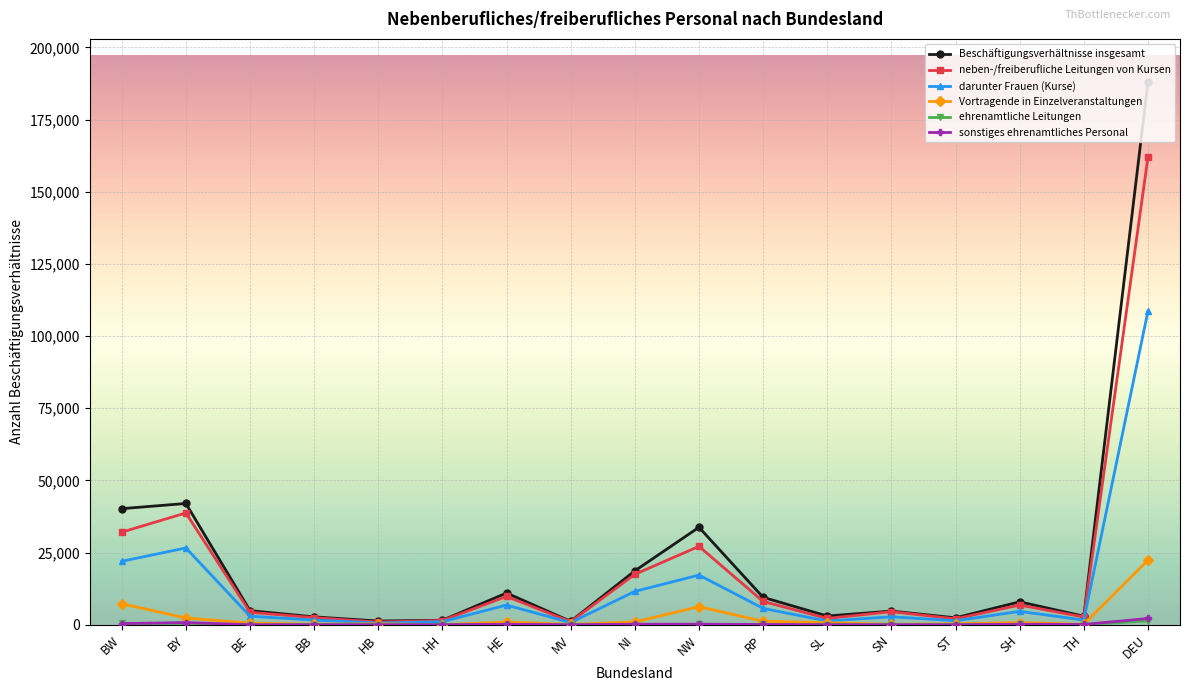

The darunter Frauen (Kurse) series shows 47457 at BY. True or false?

False